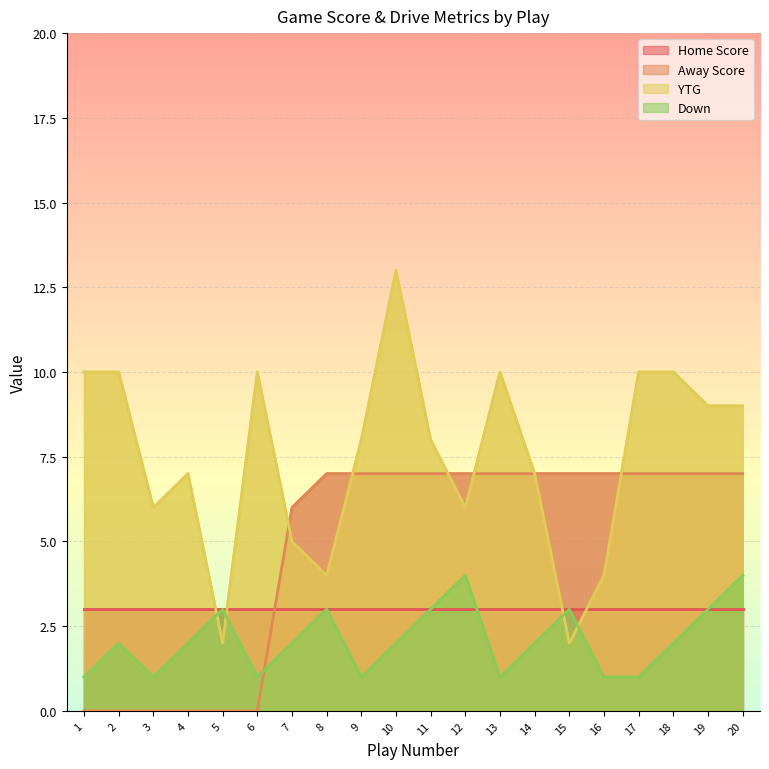

What is the value of the YTG point at the 2nd from the left?

10